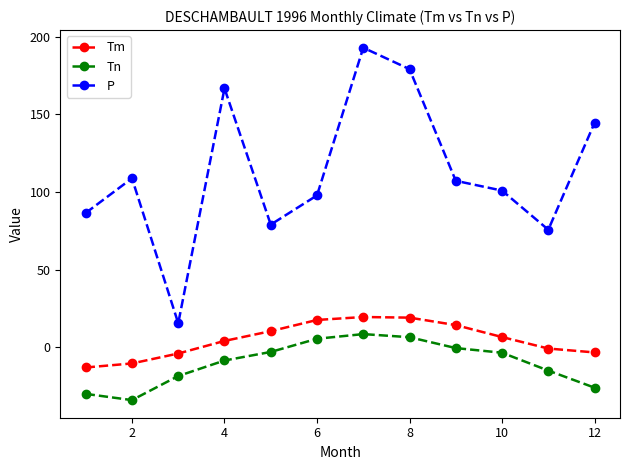

What is the difference between the maximum and minimum values in the Tm series?

32.5